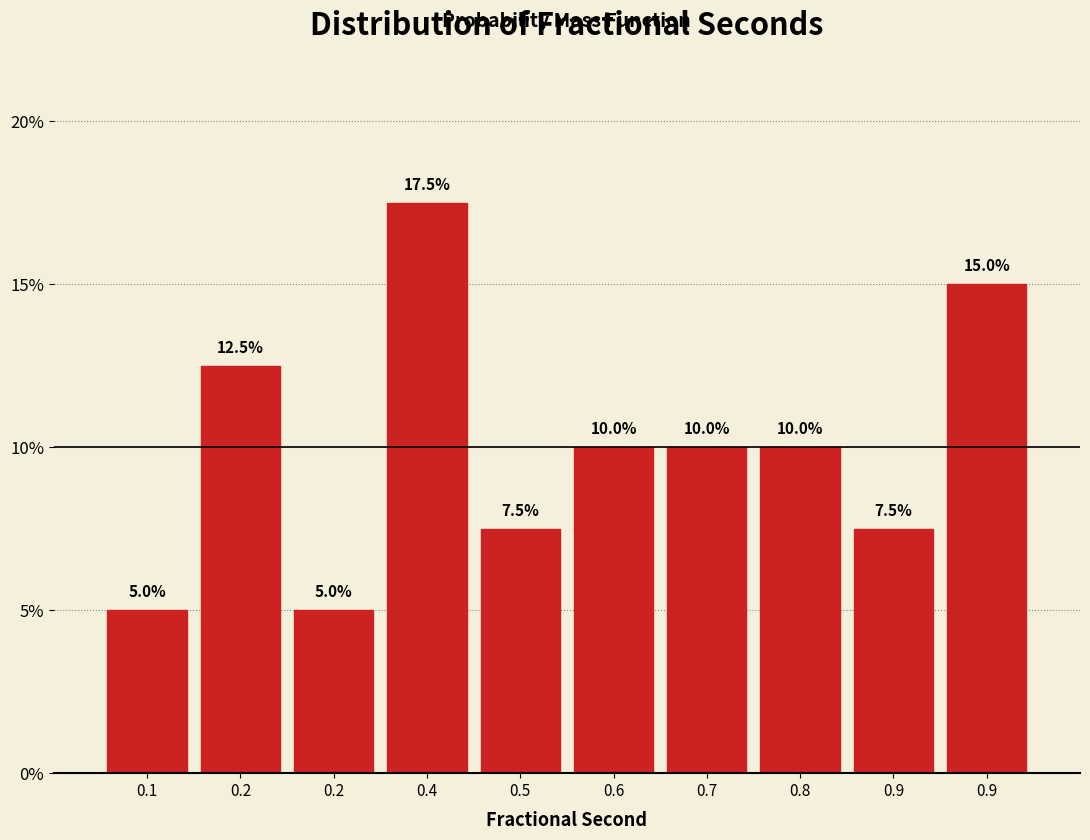

Does the chart contain any negative values?

No